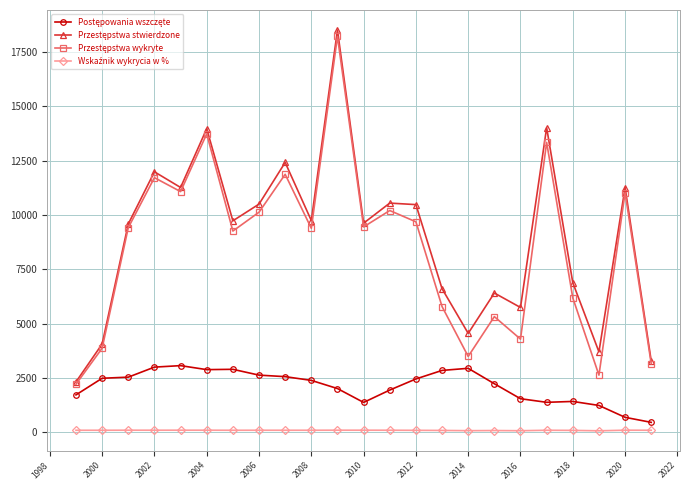

How many series are shown in this chart?

4